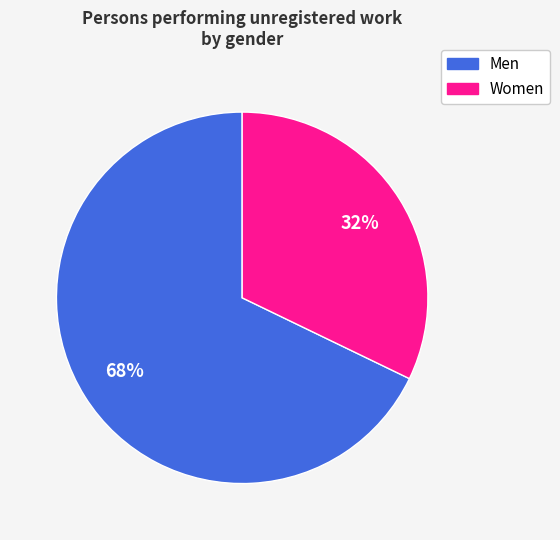

Combined, do Women and Men account for over 50%?

Yes